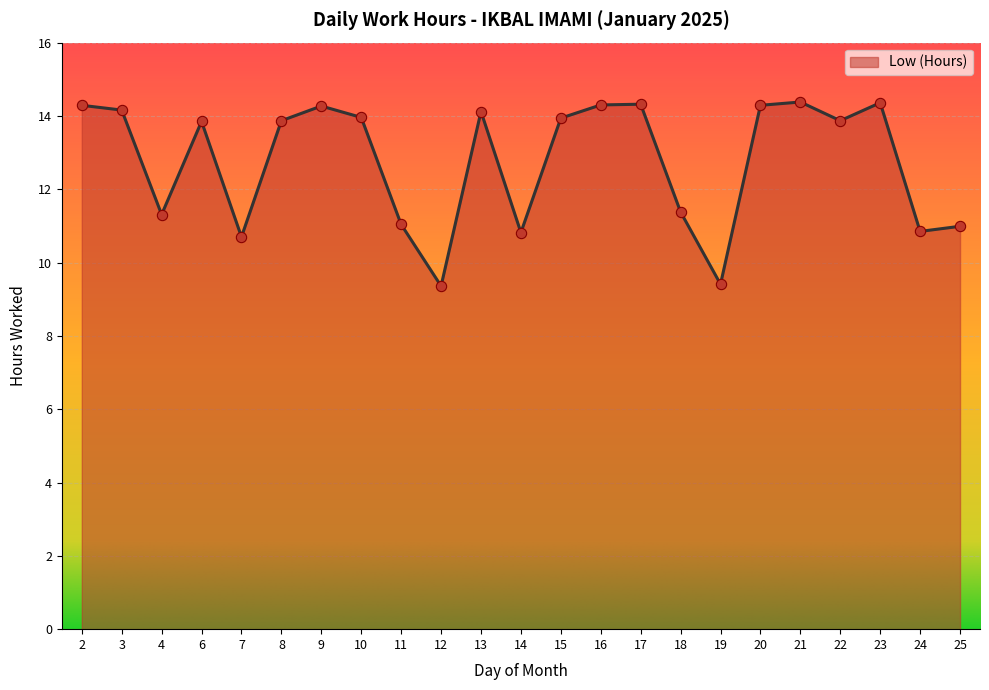

What is the change in value from 13 to 14?

-3.3